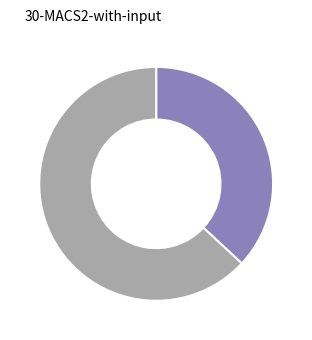

Does any single category account for the majority?

Yes